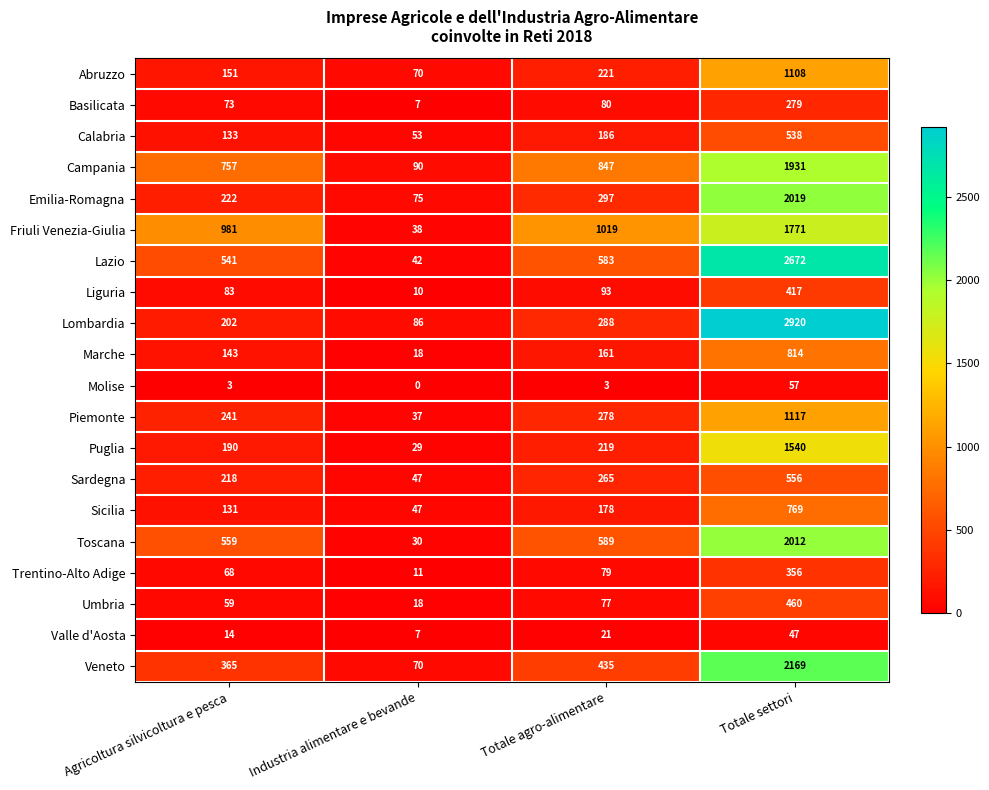

At which category does the chart reach its peak across all series?

Totale settori